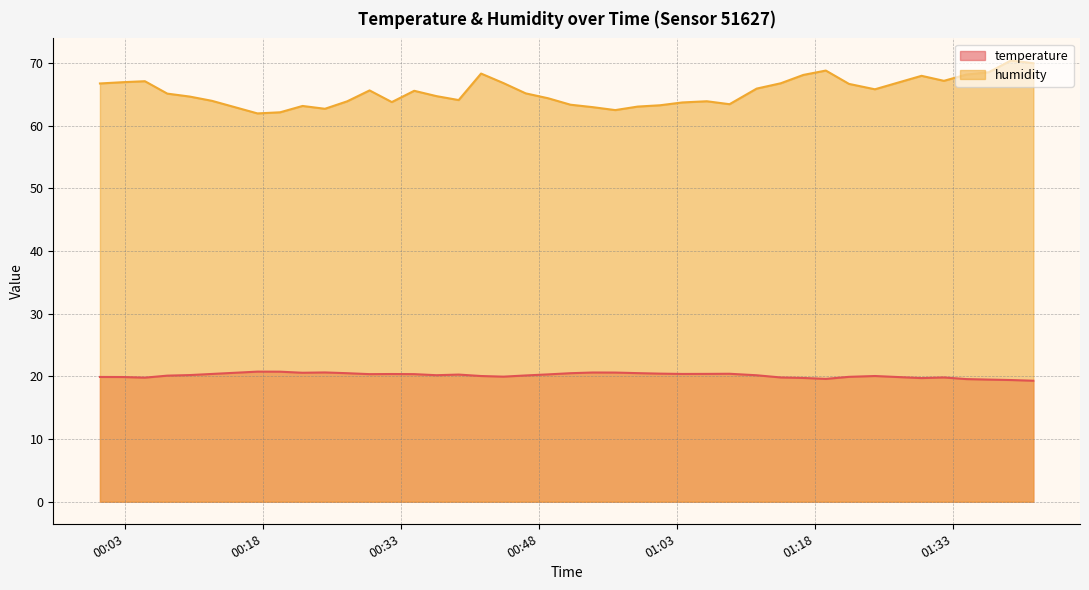

Reading right to left, transcribe all the data shown in this chart.

temperature: 2023-08-20T01:41:41=19.3	2023-08-20T01:39:15=19.4	2023-08-20T01:36:50=19.5	2023-08-20T01:34:24=19.6	2023-08-20T01:31:58=19.8	2023-08-20T01:29:32=19.7	2023-08-20T01:24:28=20.1	2023-08-20T01:21:39=19.9	2023-08-20T01:19:08=19.6	2023-08-20T01:16:41=19.8	2023-08-20T01:14:14=19.8	2023-08-20T01:11:37=20.2	2023-08-20T01:08:40=20.4	2023-08-20T01:06:12=20.4	2023-08-20T01:03:32=20.4	2023-08-20T01:01:07=20.4	2023-08-20T00:58:41=20.5	2023-08-20T00:56:15=20.6	2023-08-20T00:53:48=20.6	2023-08-20T00:51:23=20.5	2023-08-20T00:48:57=20.3	2023-08-20T00:46:31=20.1	2023-08-20T00:44:06=20.0	2023-08-20T00:41:40=20.1	2023-08-20T00:39:14=20.3	2023-08-20T00:36:49=20.2	2023-08-20T00:34:24=20.4	2023-08-20T00:31:58=20.4	2023-08-20T00:29:33=20.4	2023-08-20T00:27:07=20.5	2023-08-20T00:24:42=20.6	2023-08-20T00:22:16=20.6	2023-08-20T00:19:50=20.8	2023-08-20T00:17:22=20.8	2023-08-20T00:12:25=20.4	2023-08-20T00:10:00=20.2	2023-08-20T00:07:34=20.1	2023-08-20T00:05:08=19.8	2023-08-20T00:02:42=19.9	2023-08-20T00:00:15=19.9
humidity: 2023-08-20T01:41:41=70.0	2023-08-20T01:39:15=70.4	2023-08-20T01:36:50=68.5	2023-08-20T01:34:24=68.2	2023-08-20T01:31:58=67.2	2023-08-20T01:29:32=68.0	2023-08-20T01:24:28=65.8	2023-08-20T01:21:39=66.7	2023-08-20T01:19:08=68.8	2023-08-20T01:16:41=68.1	2023-08-20T01:14:14=66.8	2023-08-20T01:11:37=65.9	2023-08-20T01:08:40=63.4	2023-08-20T01:06:12=63.9	2023-08-20T01:03:32=63.7	2023-08-20T01:01:07=63.3	2023-08-20T00:58:41=63.1	2023-08-20T00:56:15=62.5	2023-08-20T00:53:48=63.0	2023-08-20T00:51:23=63.4	2023-08-20T00:48:57=64.4	2023-08-20T00:46:31=65.2	2023-08-20T00:44:06=66.8	2023-08-20T00:41:40=68.3	2023-08-20T00:39:14=64.1	2023-08-20T00:36:49=64.7	2023-08-20T00:34:24=65.6	2023-08-20T00:31:58=63.8	2023-08-20T00:29:33=65.6	2023-08-20T00:27:07=63.9	2023-08-20T00:24:42=62.7	2023-08-20T00:22:16=63.2	2023-08-20T00:19:50=62.1	2023-08-20T00:17:22=62.0	2023-08-20T00:12:25=64.0	2023-08-20T00:10:00=64.7	2023-08-20T00:07:34=65.1	2023-08-20T00:05:08=67.1	2023-08-20T00:02:42=67.0	2023-08-20T00:00:15=66.8